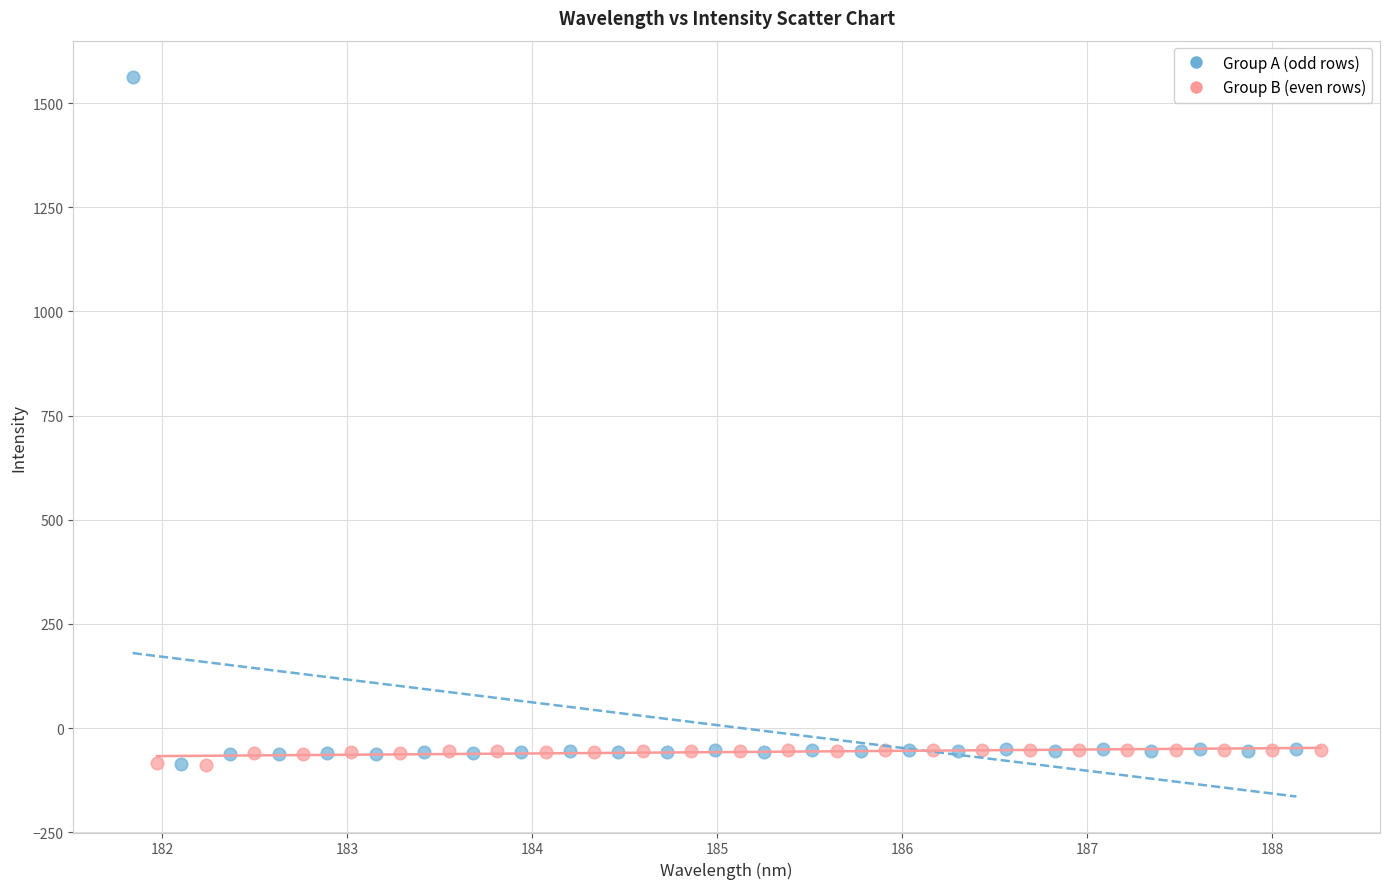

Which series reaches the maximum Y coordinate?

Group A (odd rows)